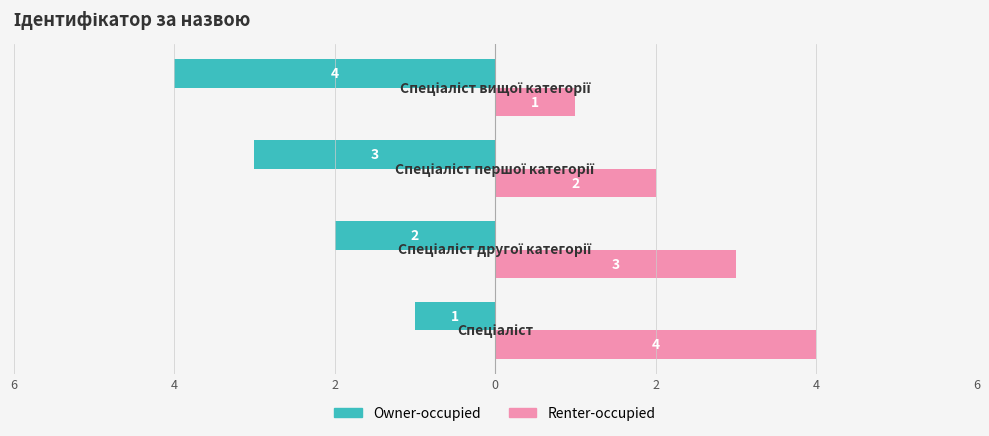

What are all the series names shown in the legend?

Owner-occupied, Renter-occupied